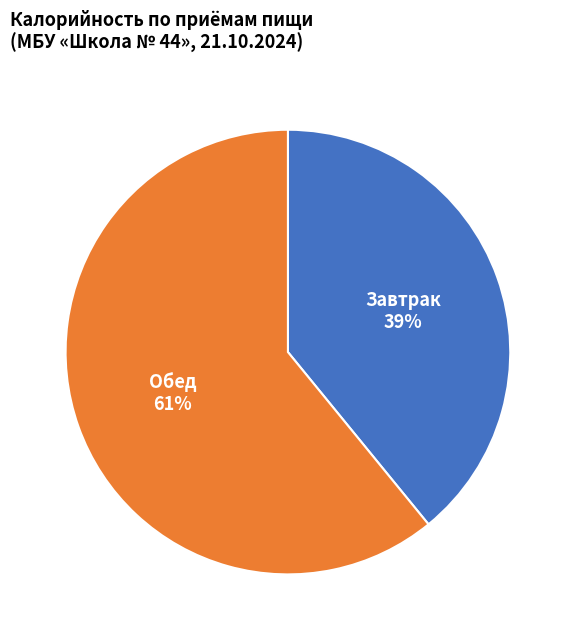

What is the ratio of the value at Завтрак to the value at Обед?

0.6